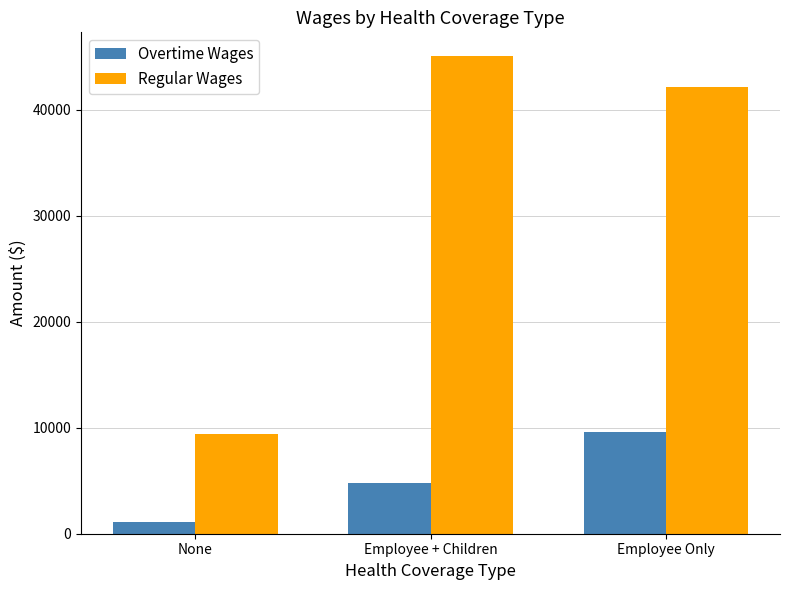

What is the maximum value for Overtime Wages?

9584.2